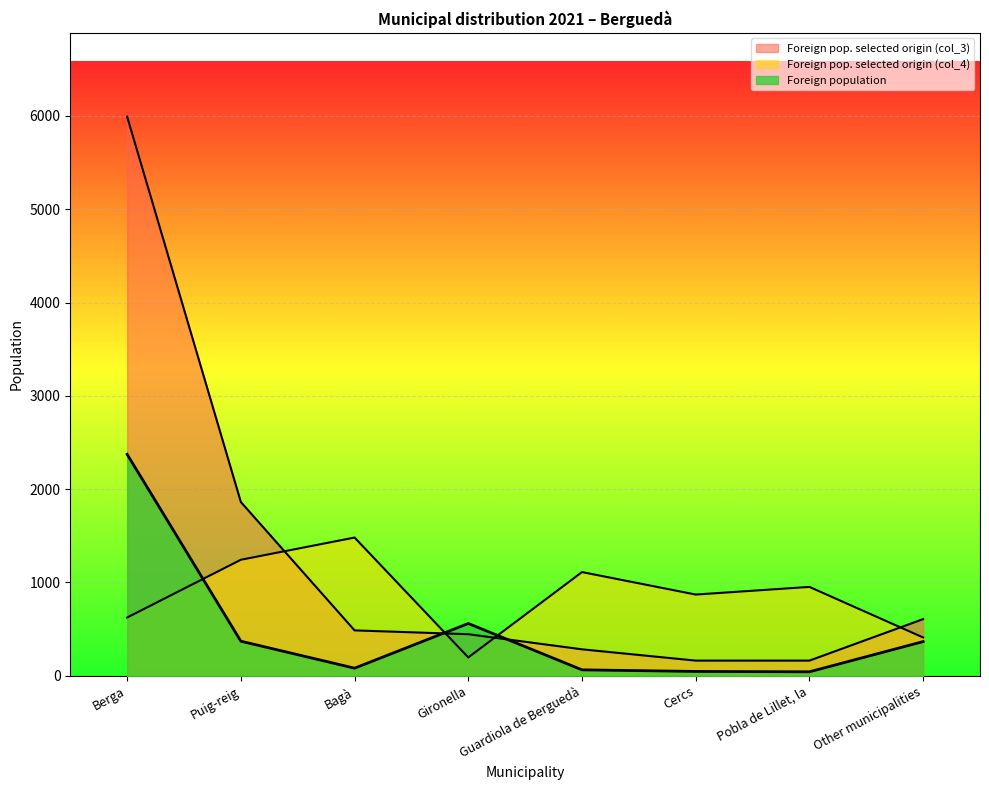

Rank the series by their average value, from lowest to highest.

Foreign population, Foreign pop. selected origin (col_4), Foreign pop. selected origin (col_3)